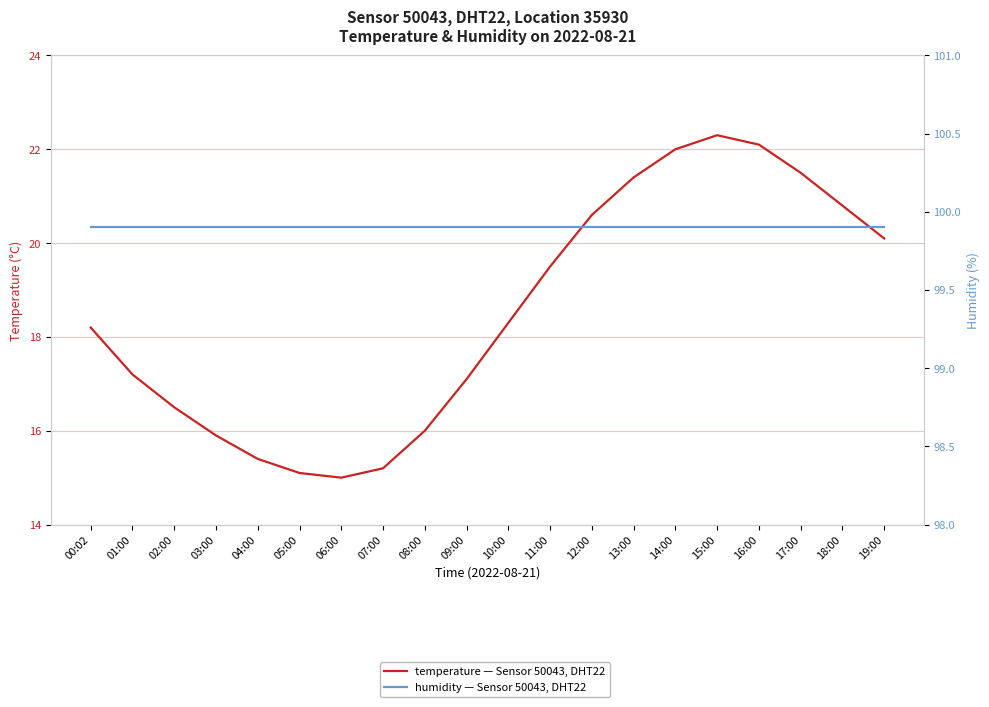

What is the label of the 12th point from the left?

11:00